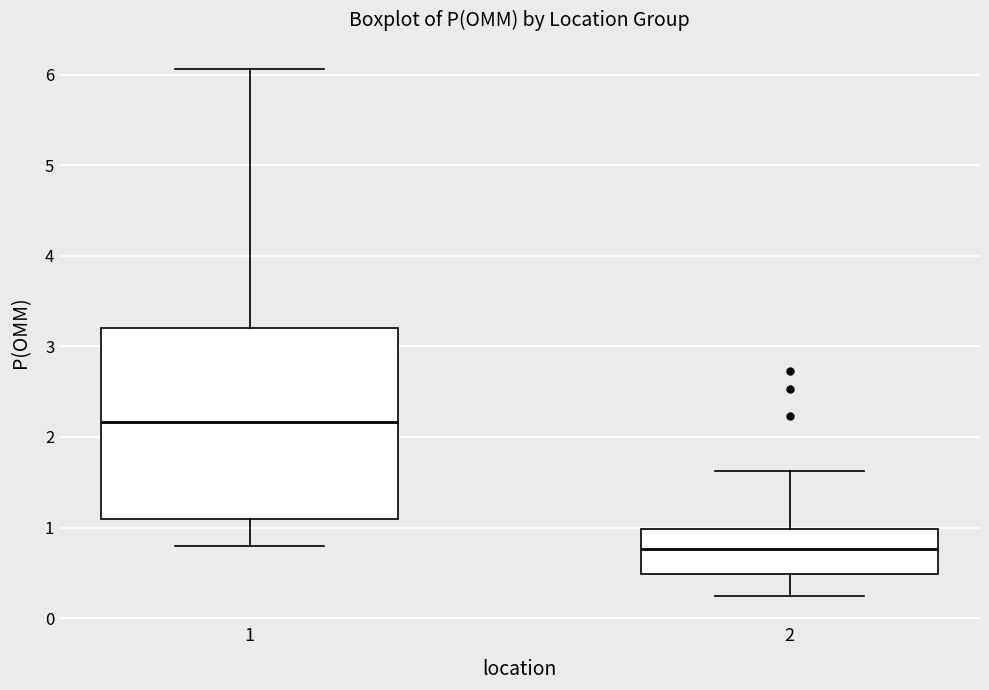

Which box has the lowest median line?

2